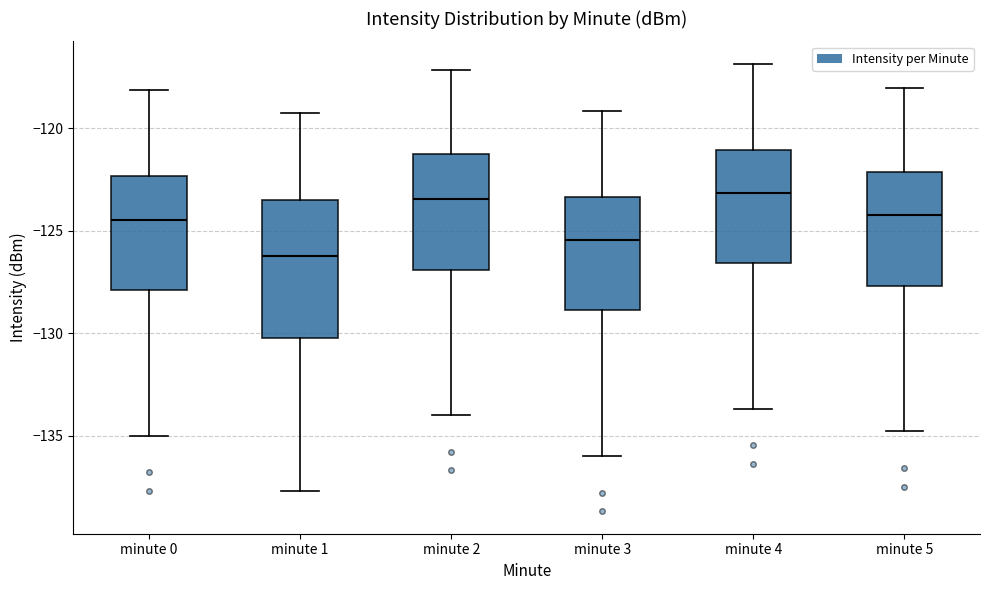

Which box is the tallest, from its lower edge to its upper edge?

minute 1